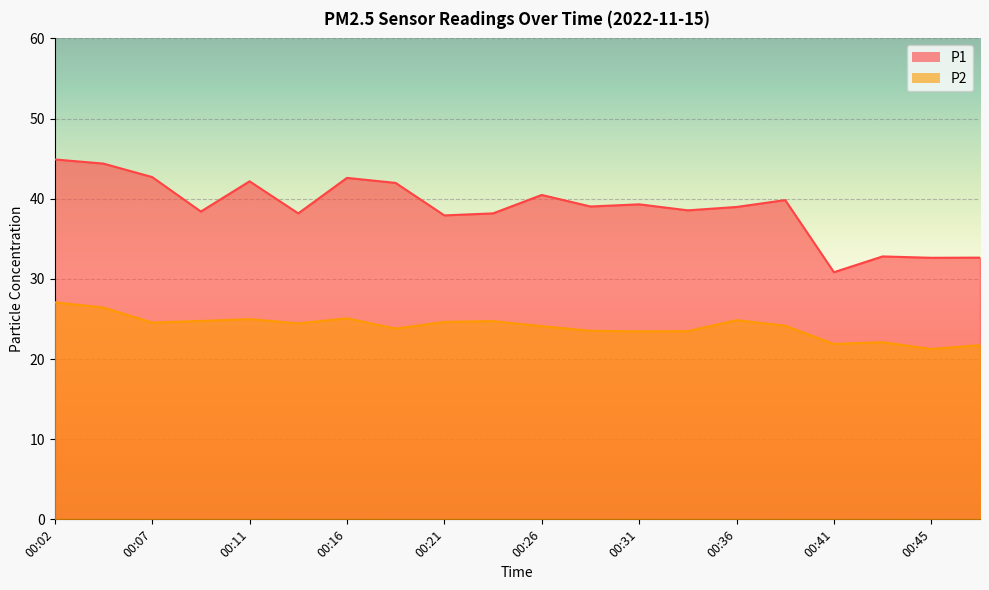

What are all the series names shown in the legend?

P1, P2